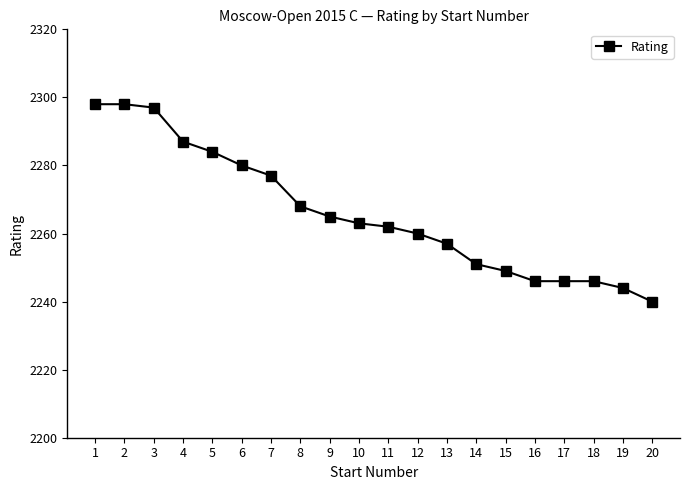

What is the ratio of the value at 5 to the value at 15?

1.0